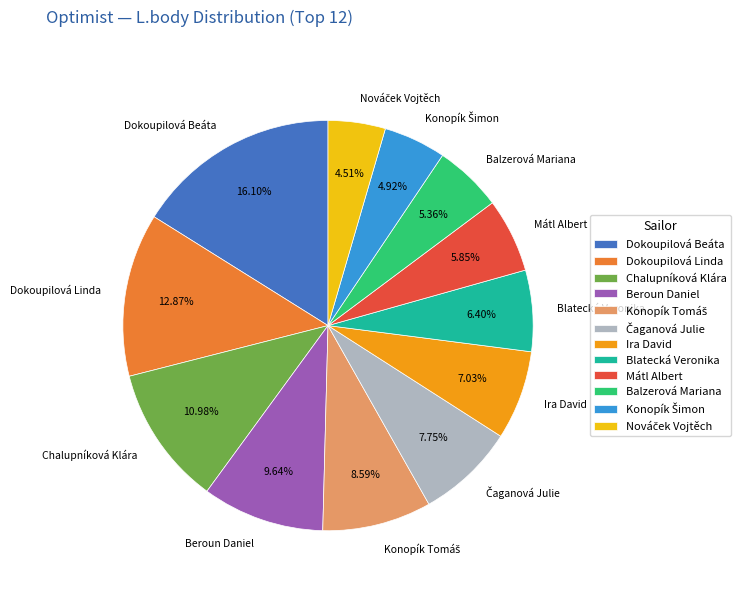

Approximately how many times larger is the value at Blatecká Veronika compared to Mátl Albert?

1.1